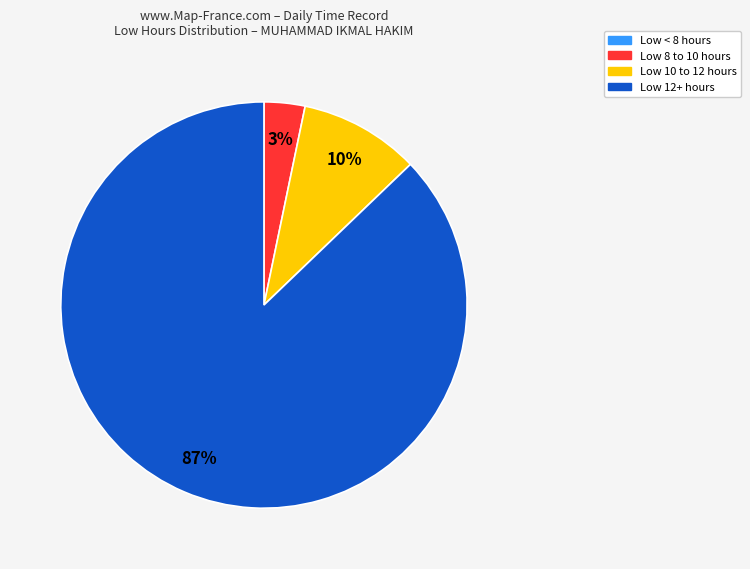

Does any single category account for the majority?

Yes